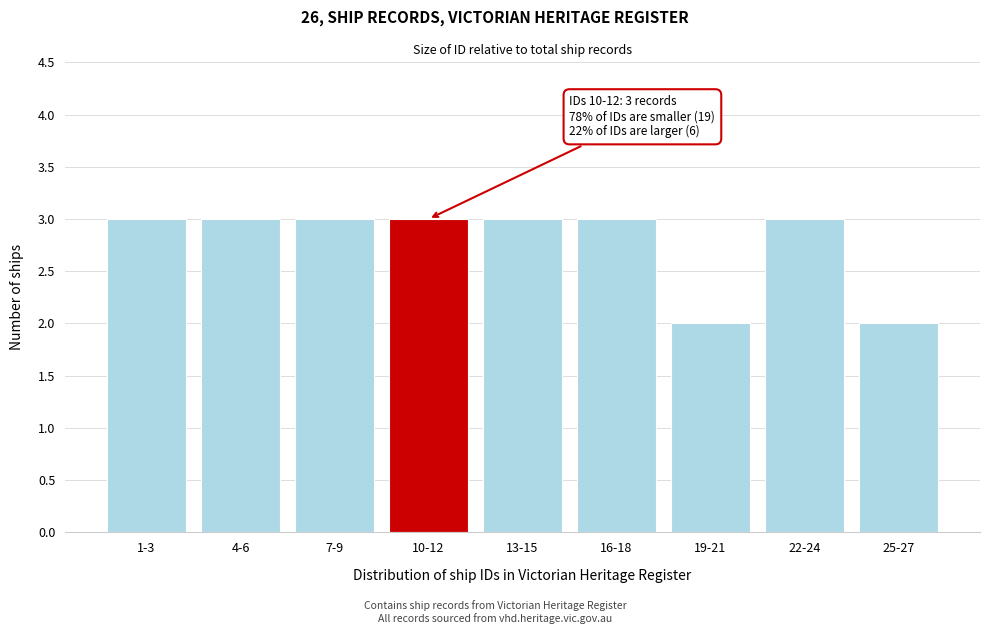

Reading left to right, what are all the values shown in this chart?

1-3=3	4-6=3	7-9=3	10-12=3	13-15=3	16-18=3	19-21=2	22-24=3	25-27=2